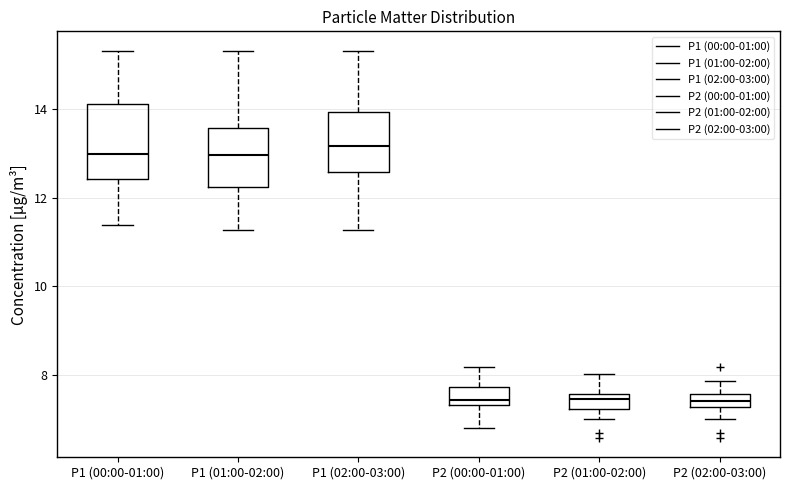

Which box is the tallest, from its lower edge to its upper edge?

P1 (00:00-01:00)